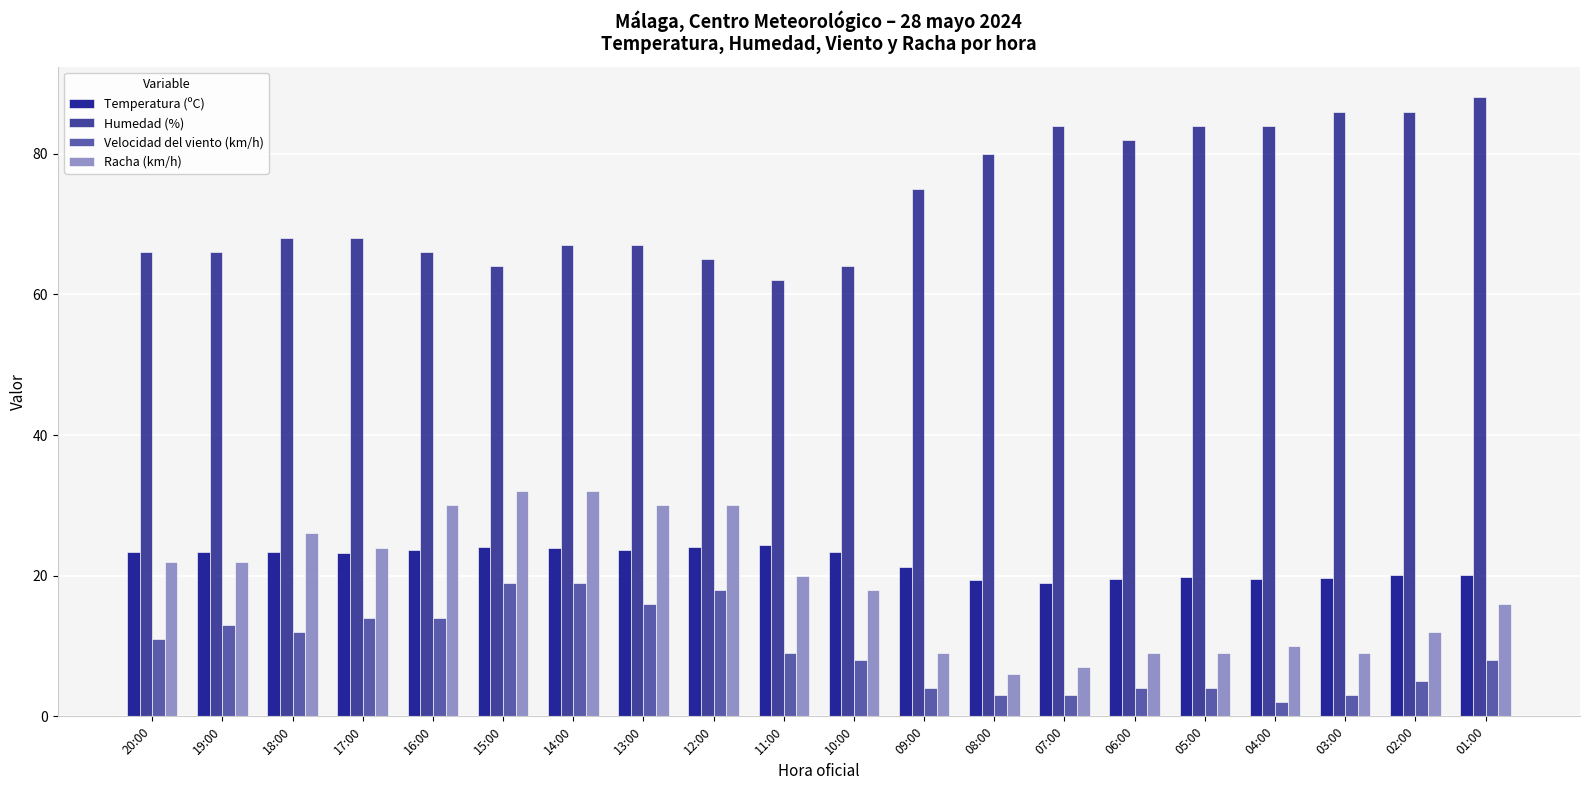

What position from the right is 04:00?

4